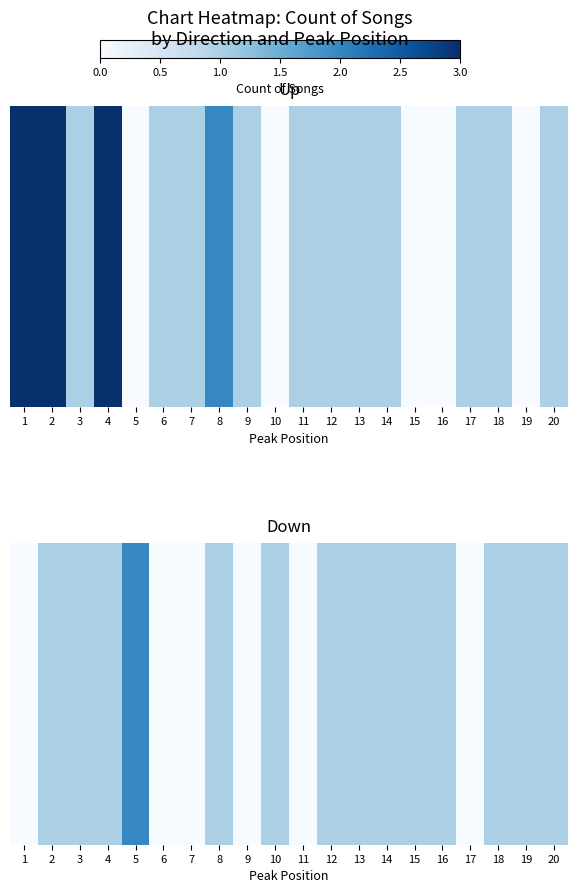

List the labels in order of value, largest first.

5, 2, 3, 4, 8, 10, 12, 13, 14, 15, 16, 18, 19, 20, 1, 6, 7, 9, 11, 17